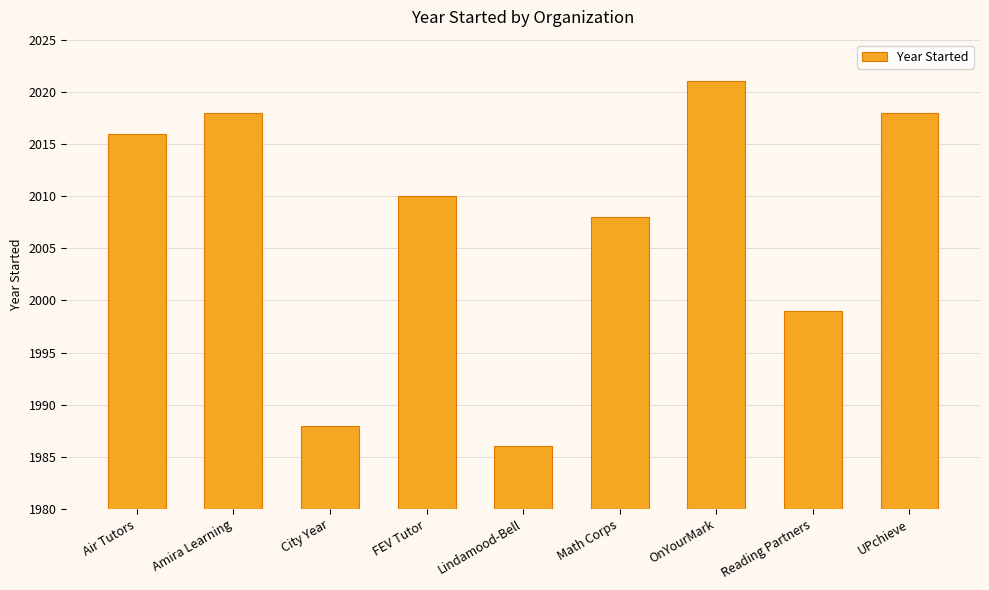

What is the sum of the values at FEV Tutor and Reading Partners?

4009